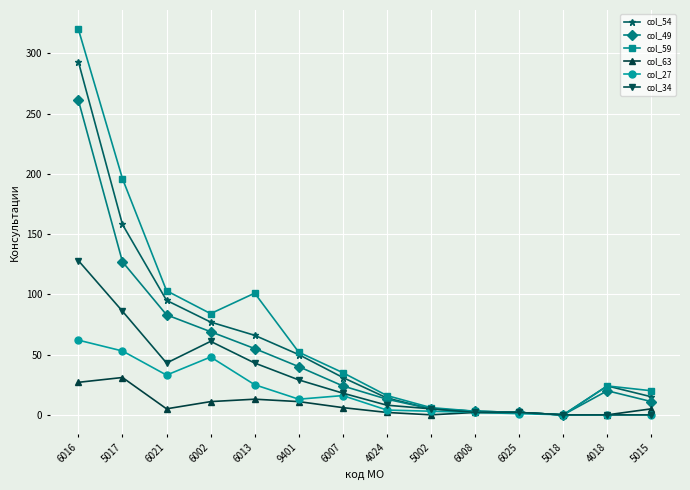

Between 6016 and 6025, which series saw the biggest shift?

col_59